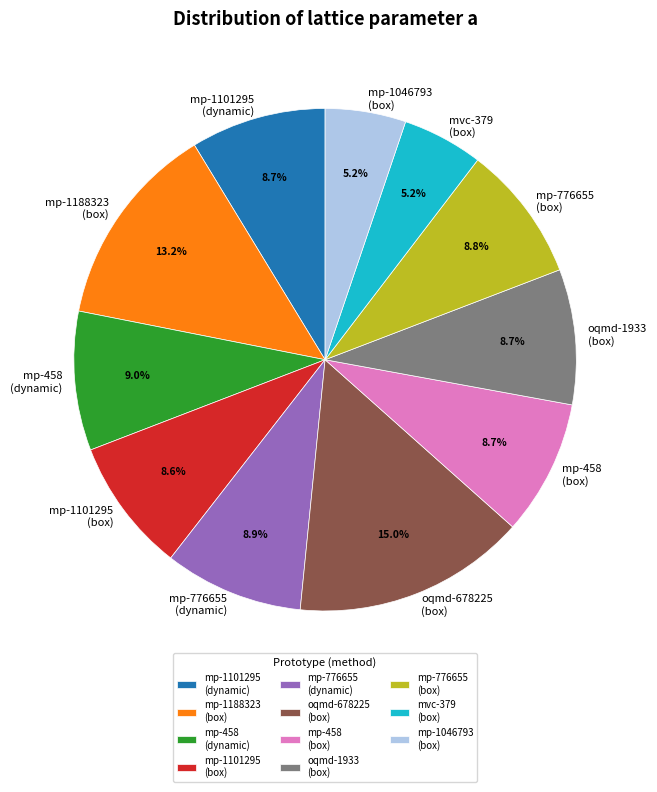

Combined, what portion of the pie is mp-1188323 (box) and mp-1101295 (dynamic)?

21.9%